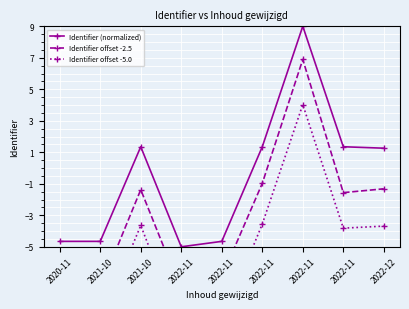

Which series has the largest range (max minus min)?

Identifier offset -2.5